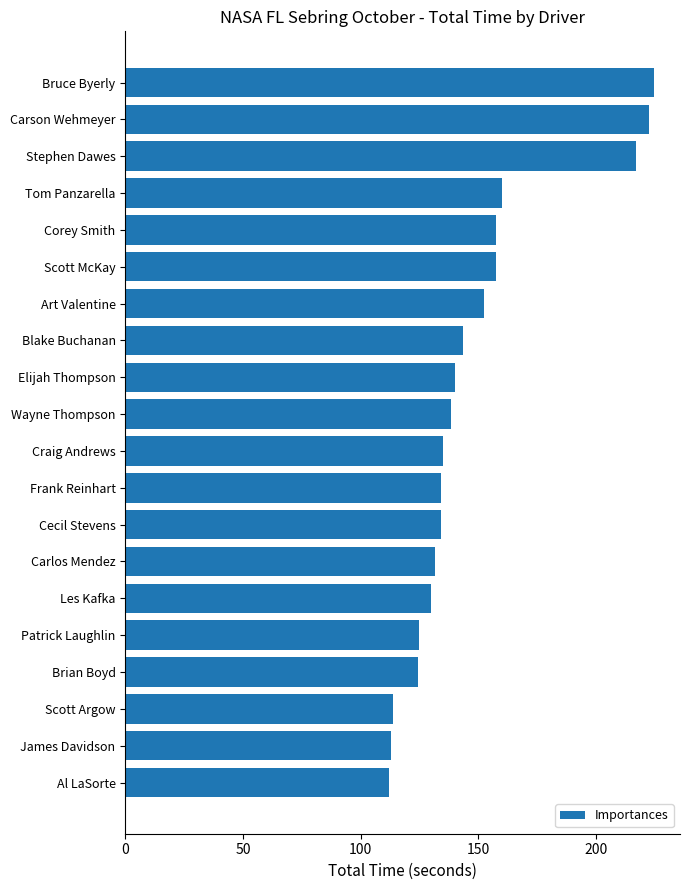

What is the smallest value displayed?

112.3